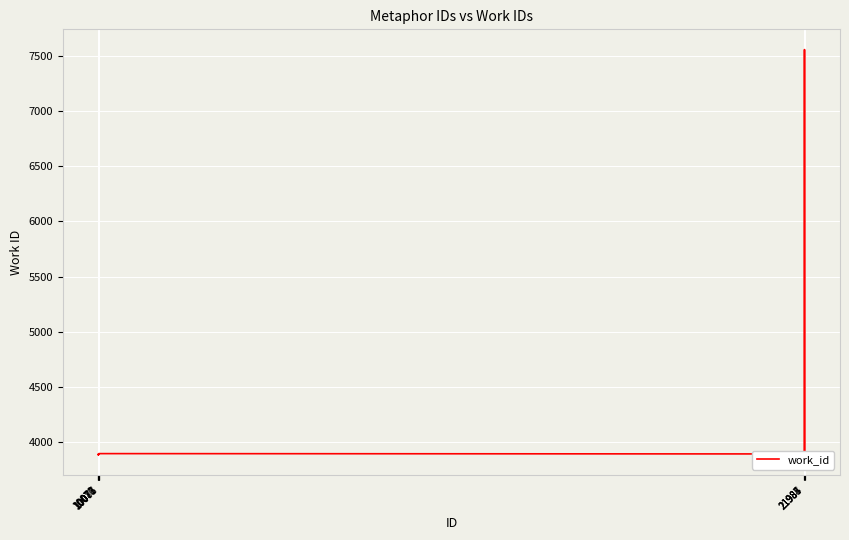

What is the maximum value shown in the chart?

7556